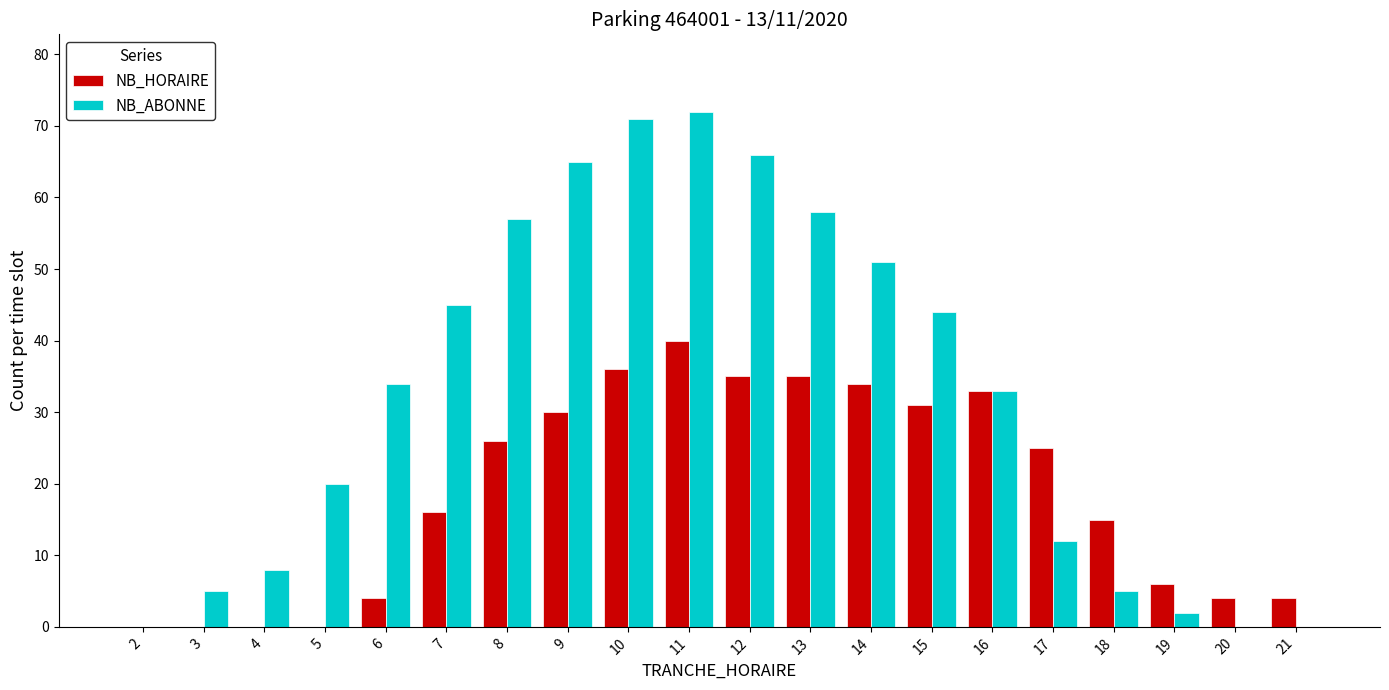

Which series changed the most between 4 and 13?

NB_ABONNE